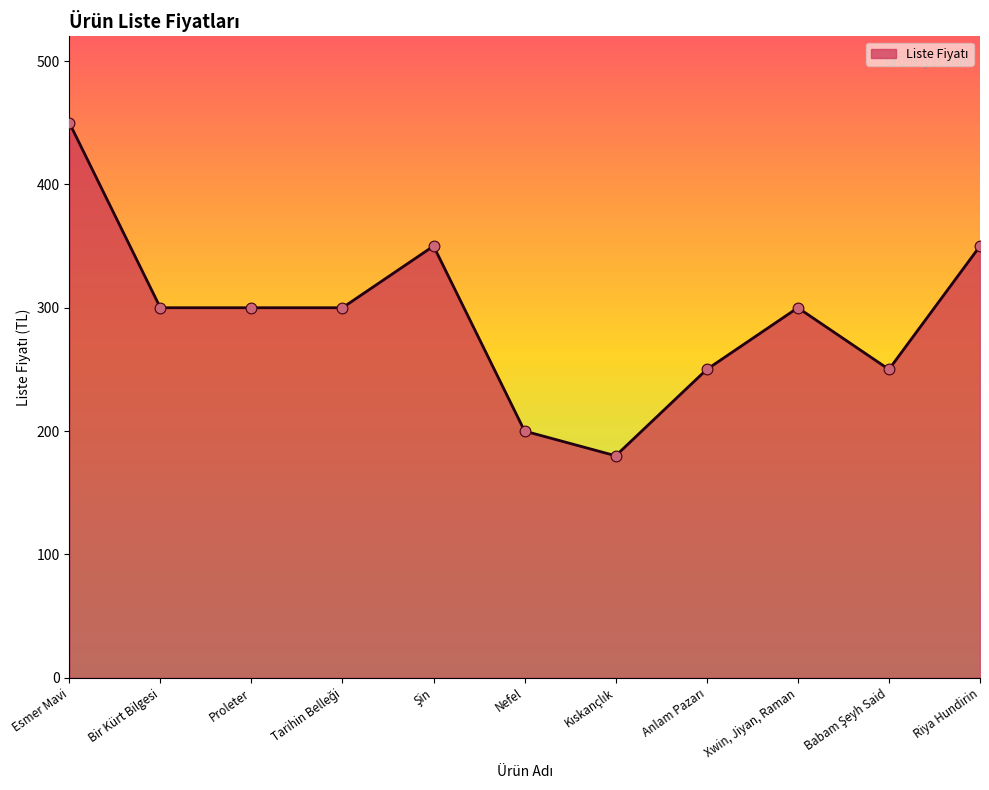

What is the change in value from Nefel to Riya Hundirin?

+150